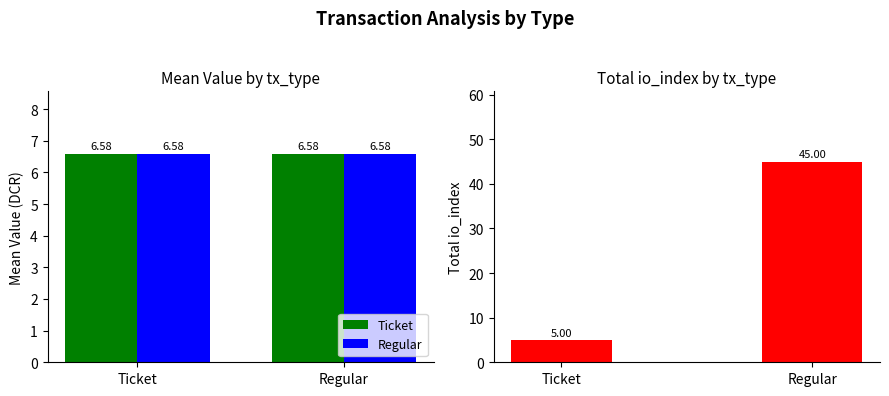

What is the label of the 1st bar from the left?

Ticket